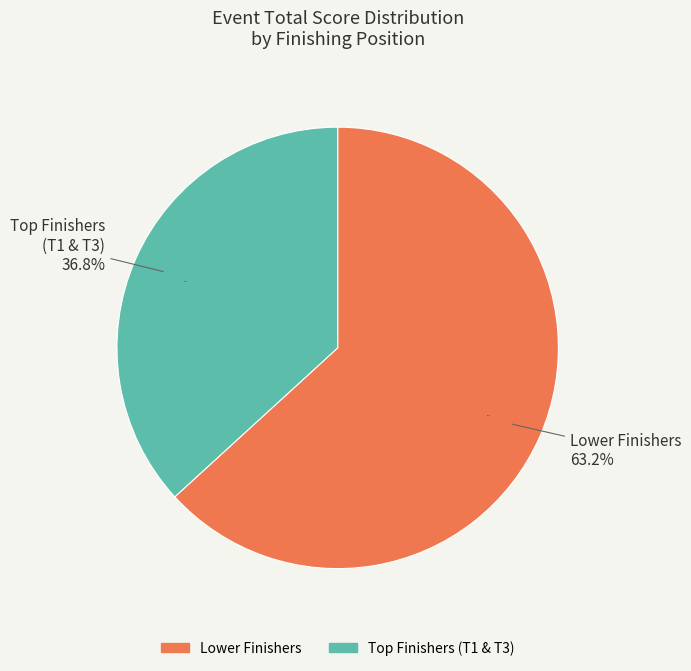

Is Tim Burnap & Michael Antonucci (T3) the majority of the pie?

No